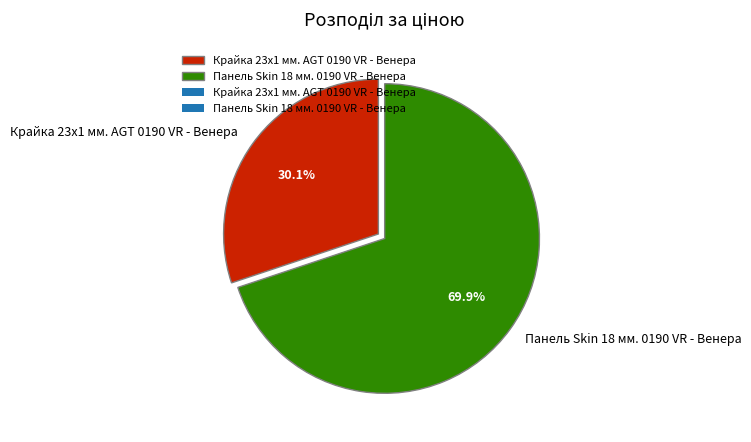

Does Панель Skin 18 мм. 0190 VR - Венера account for over 50% of the chart?

Yes